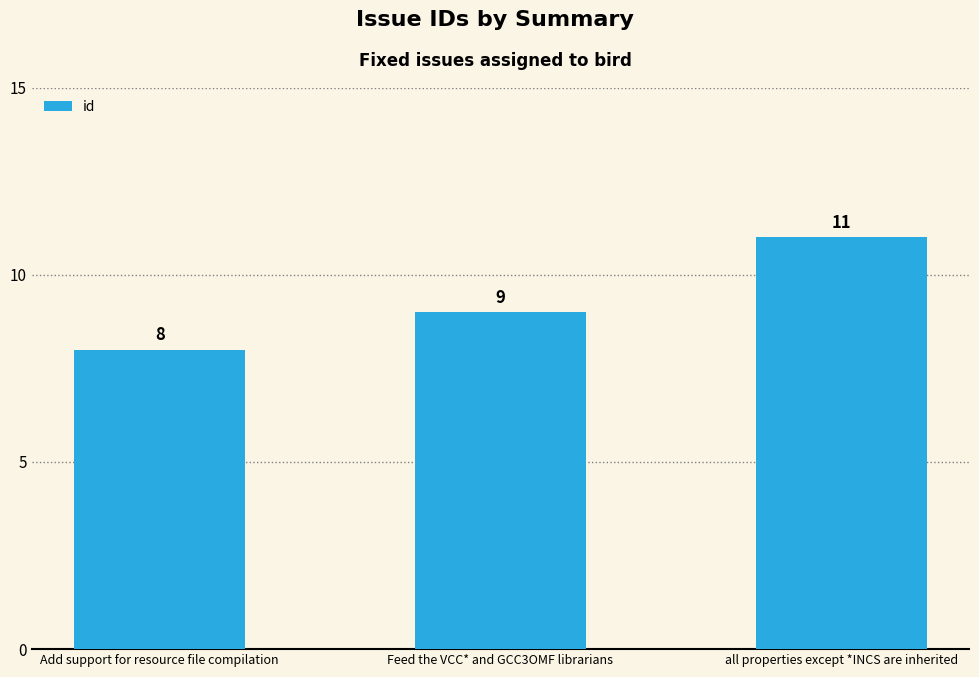

Count the values in the range 8 to 11.

3